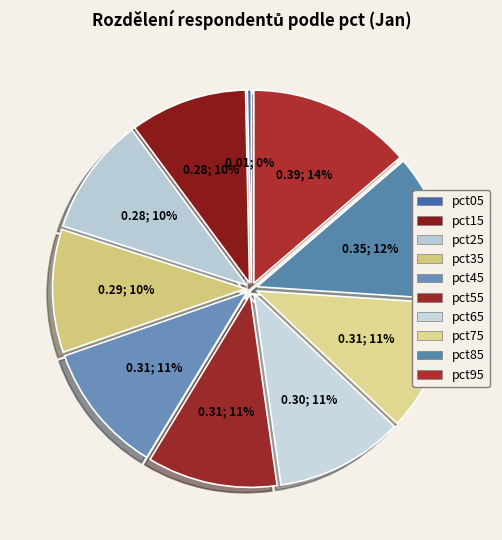

Is there a majority slice in this chart?

No